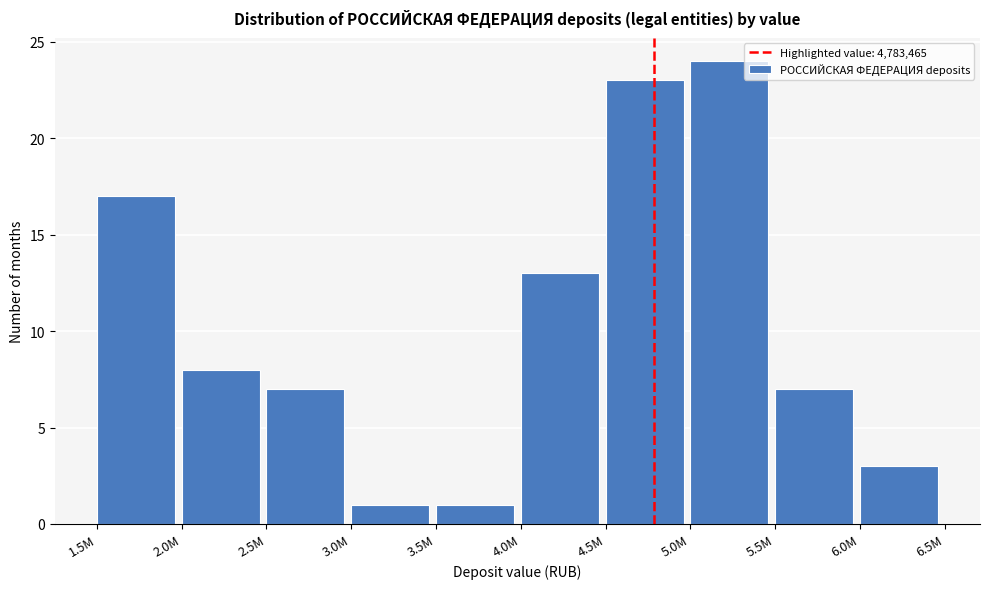

Reading left to right, list all the values displayed in this chart.

17	8	7	1	1	13	23	24	7	3